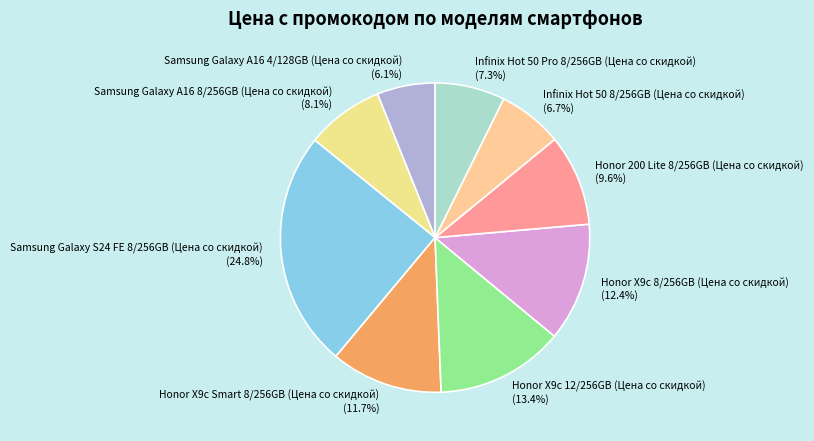

How many segments does this pie chart have?

9